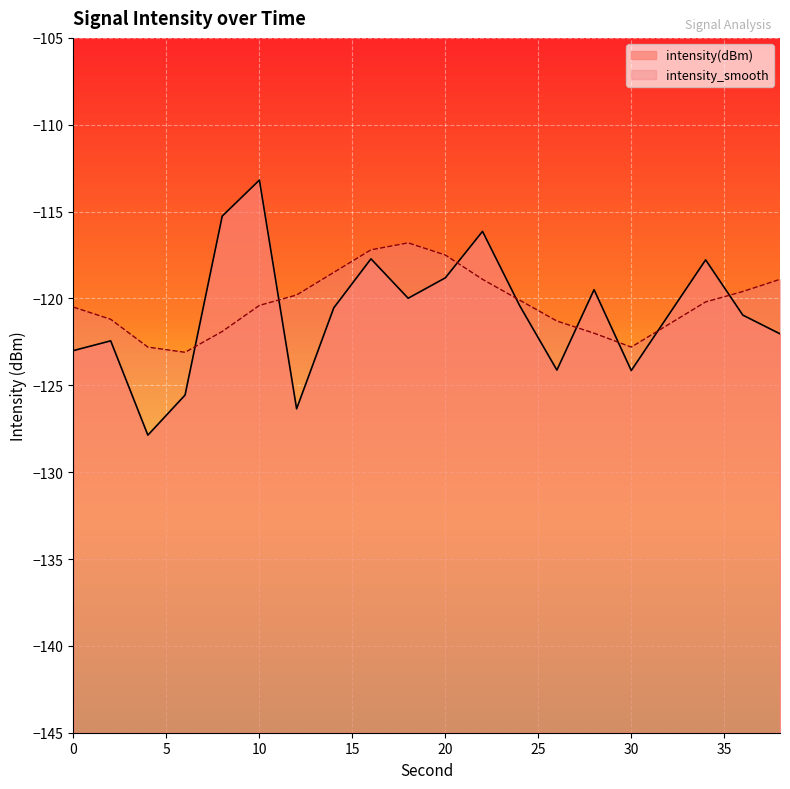

What is the value of the intensity_smooth point at the 18th from the left?

-120.2